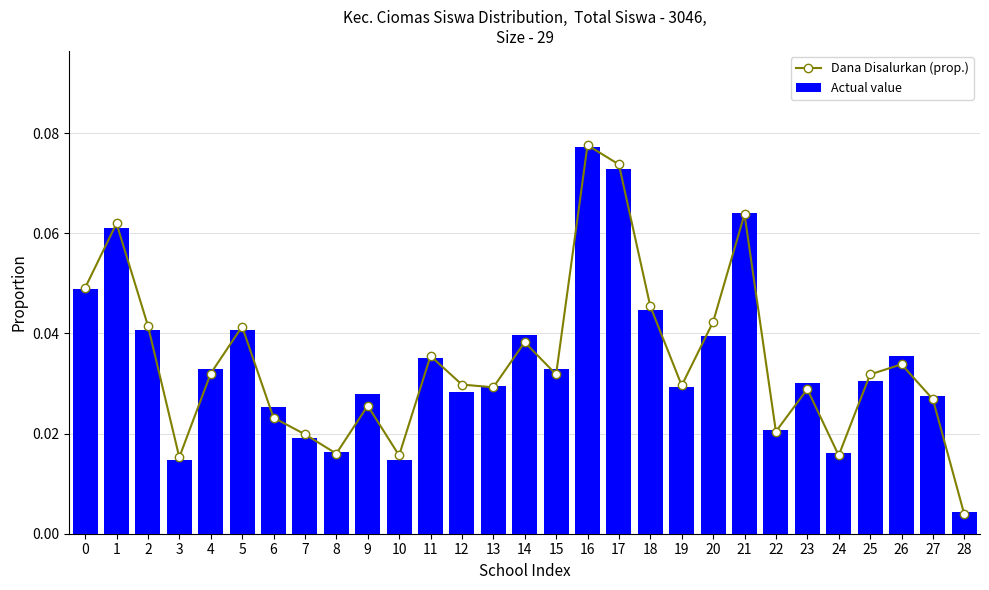

How many groups of bars are there?

29